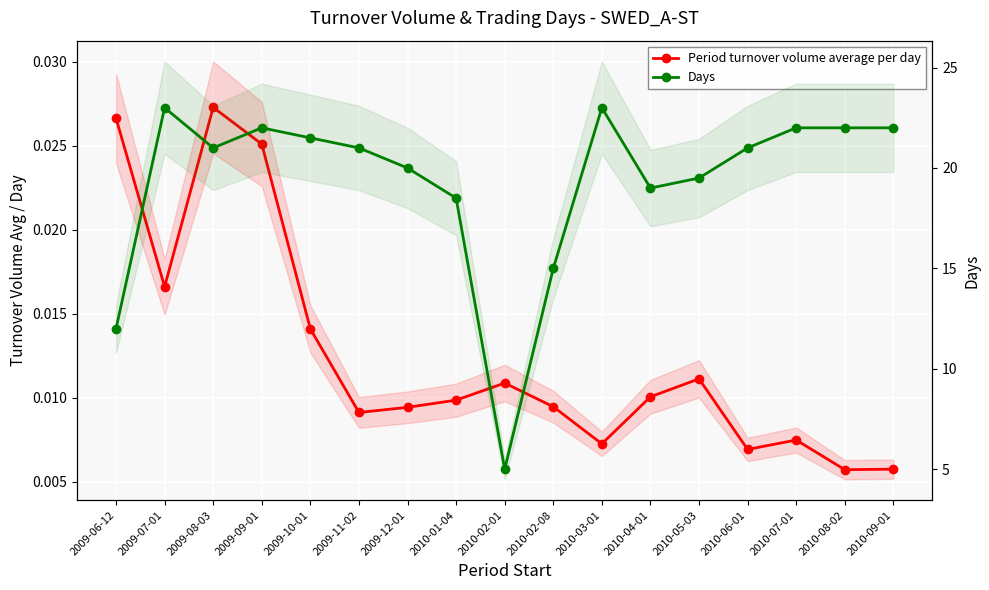

Which label corresponds to the largest value in the chart?

2009-07-01